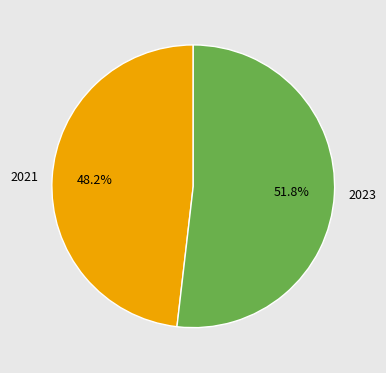

To the nearest percent, what is the difference between the 2021 and 2023 slice percentages?

4%